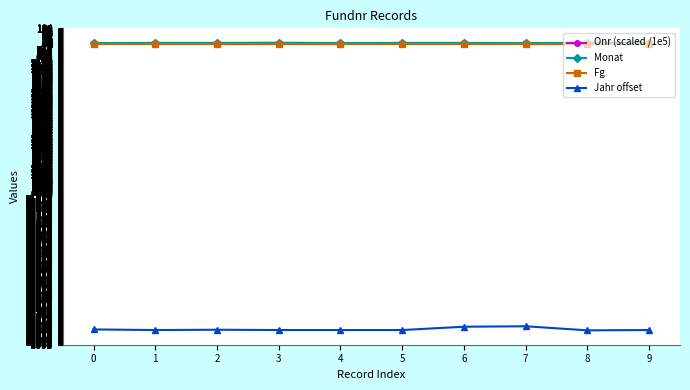

What is the sum of all Monat values?

79.0